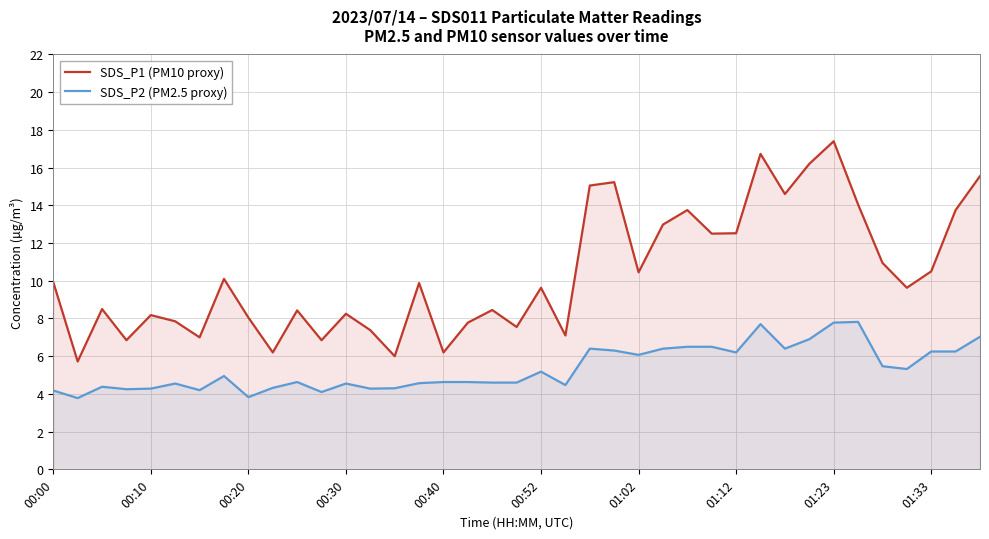

How many data points in SDS_P1 (PM10 proxy) are above 9?

21